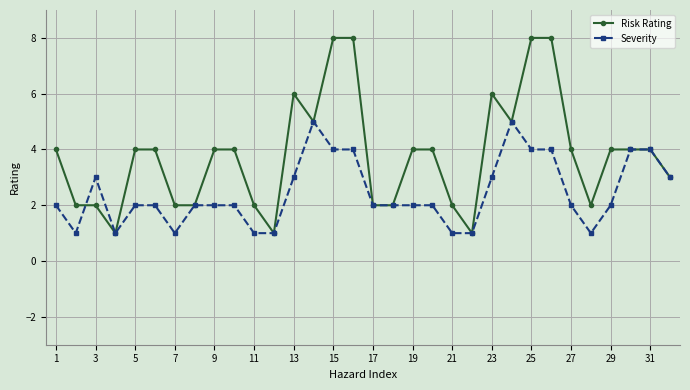

Count the number of categories in the chart.

32